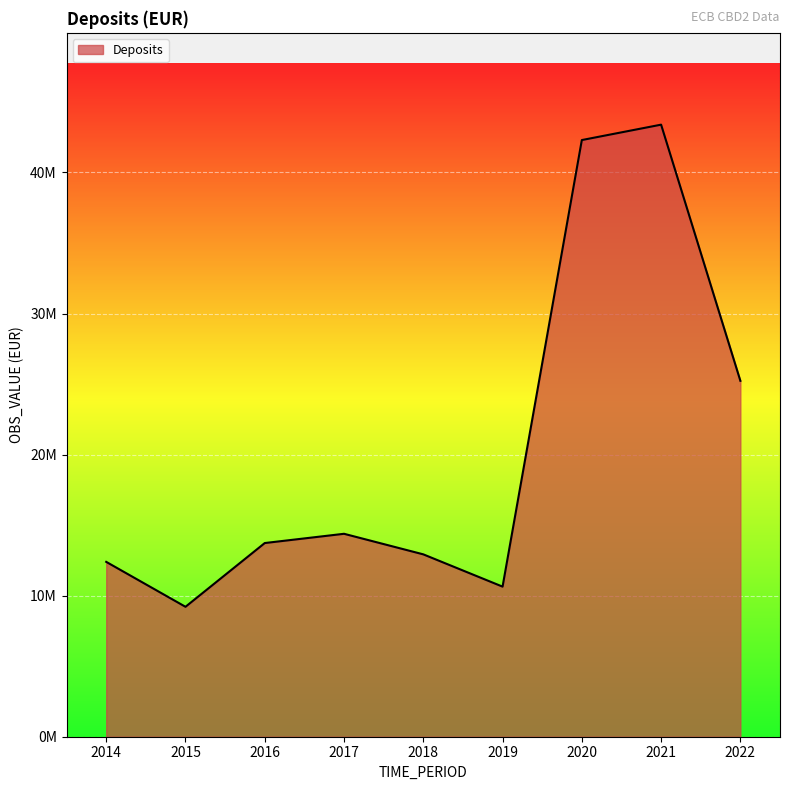

Does the chart have visible grid lines?

Yes